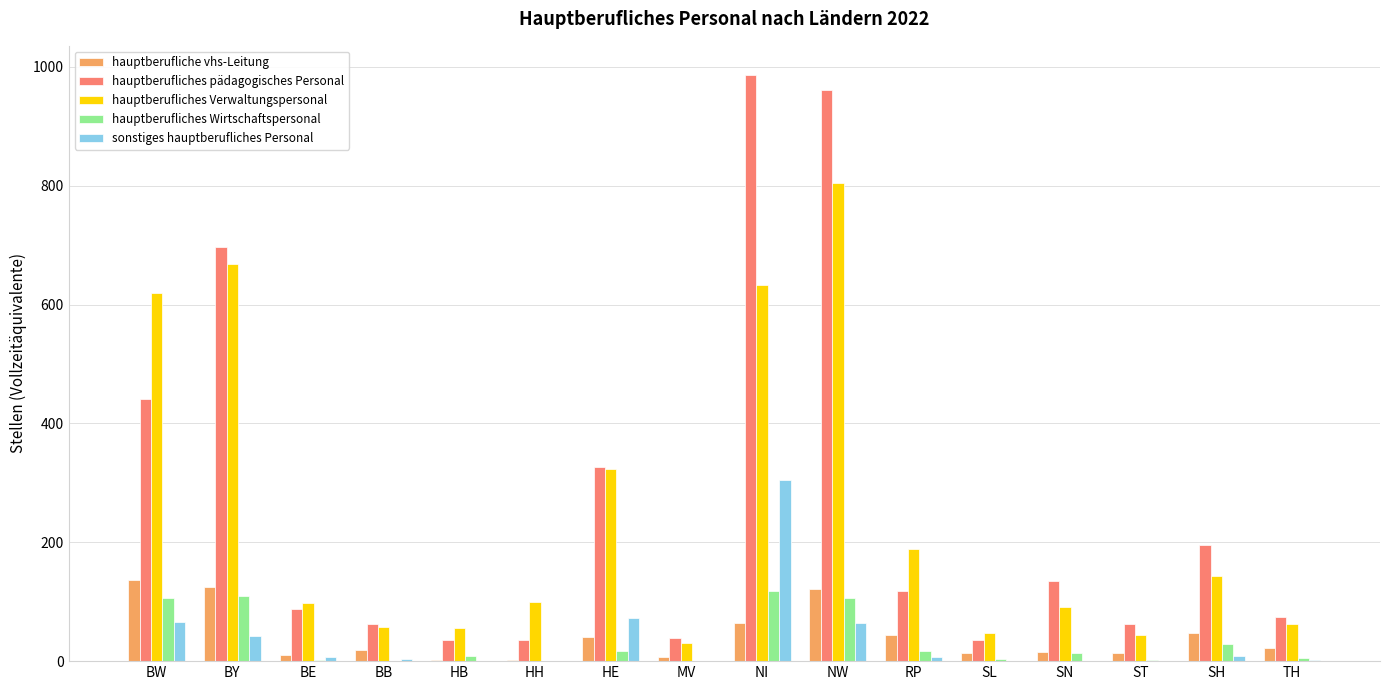

What is the difference between the hauptberufliches pädagogisches Personal values at SH and HE?

131.5